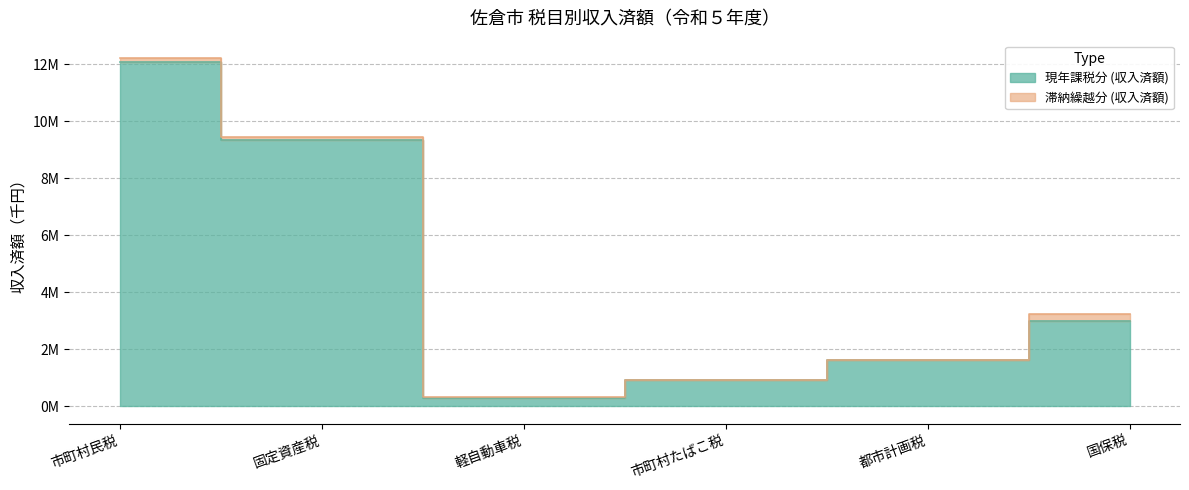

What is the label of the 5th point from the left?

都市計画税